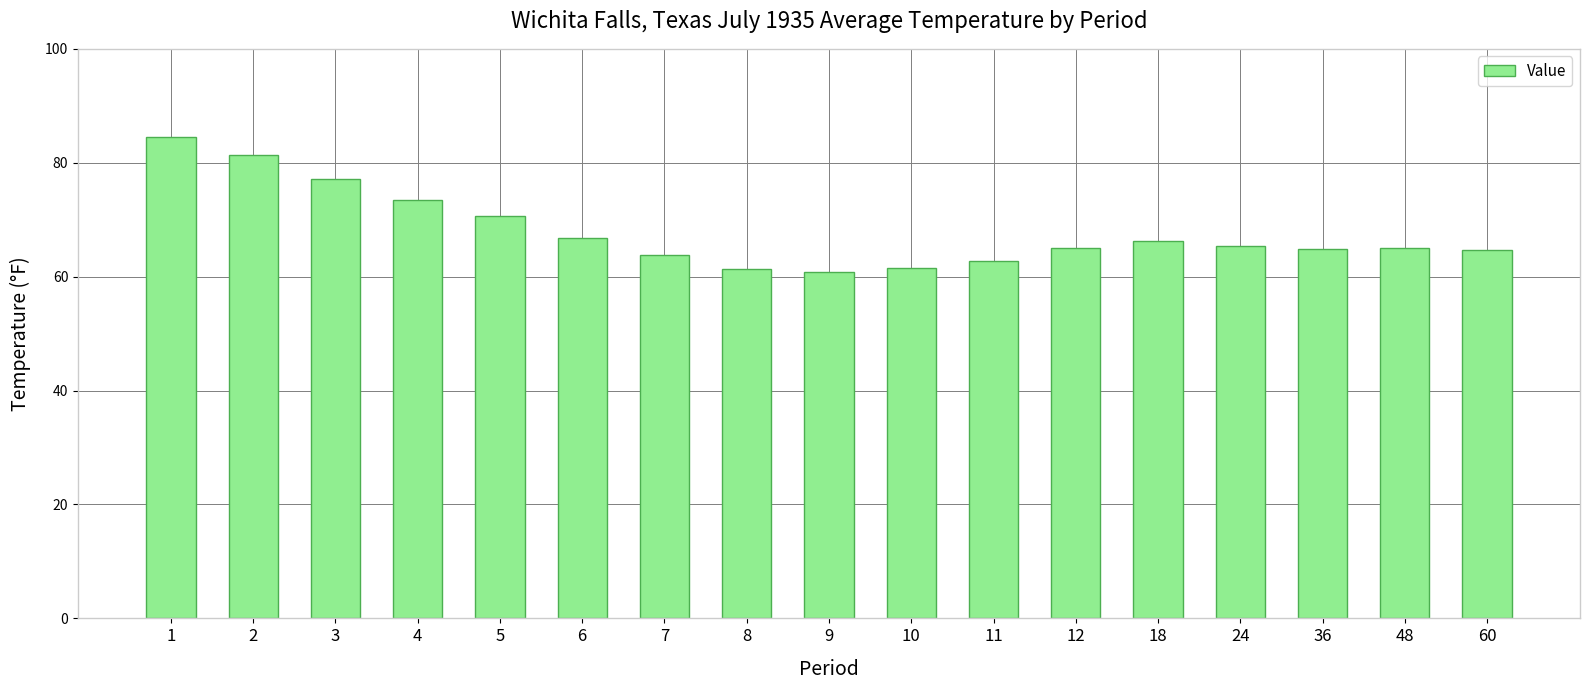

Count the number of data series in this chart.

1